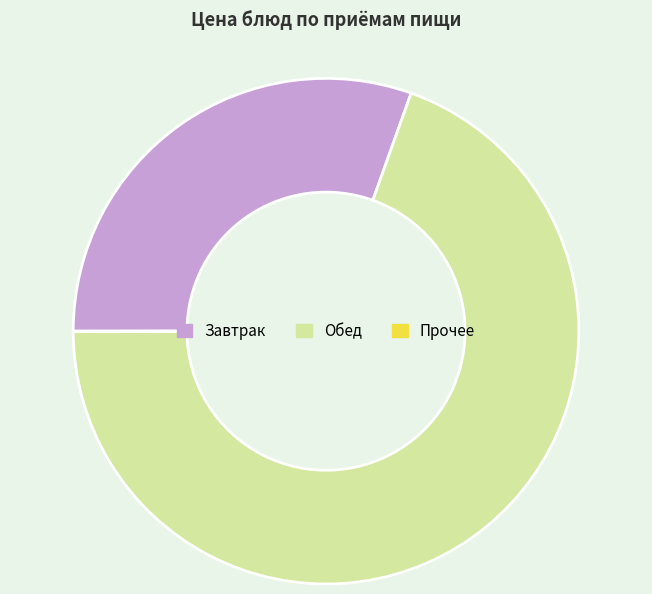

Between Завтрак and Обед, which is larger?

Обед